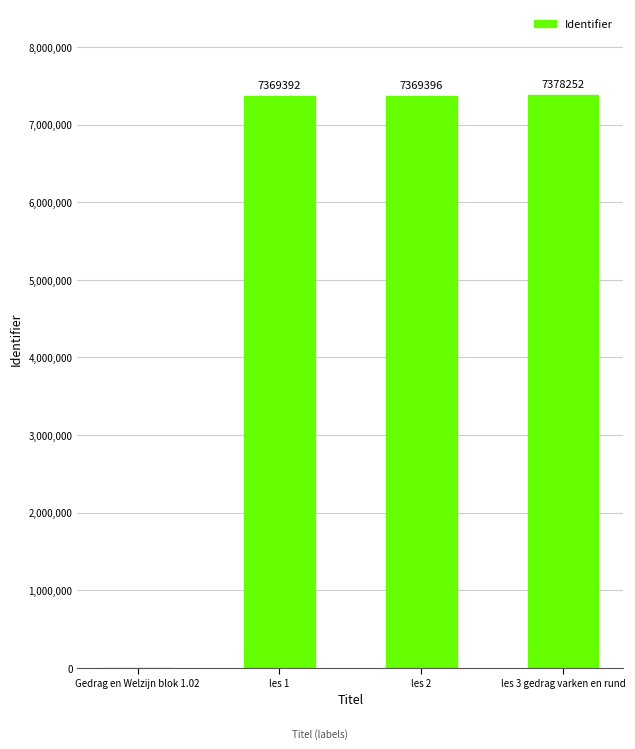

Reading left to right, extract all data points from this chart.

0	7369392	7369396	7378252